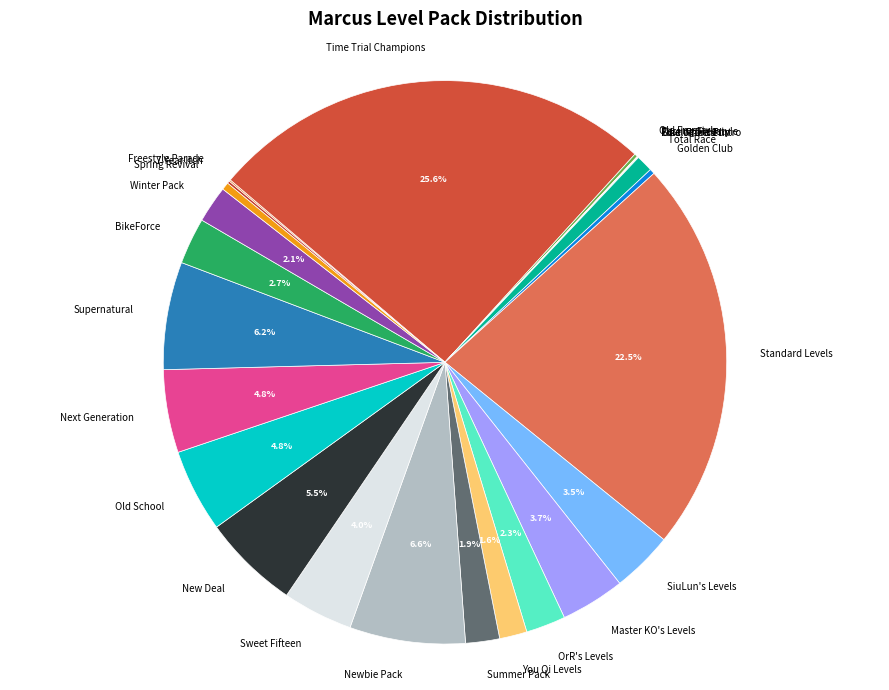

Which slice is the largest?

Time Trial Champions